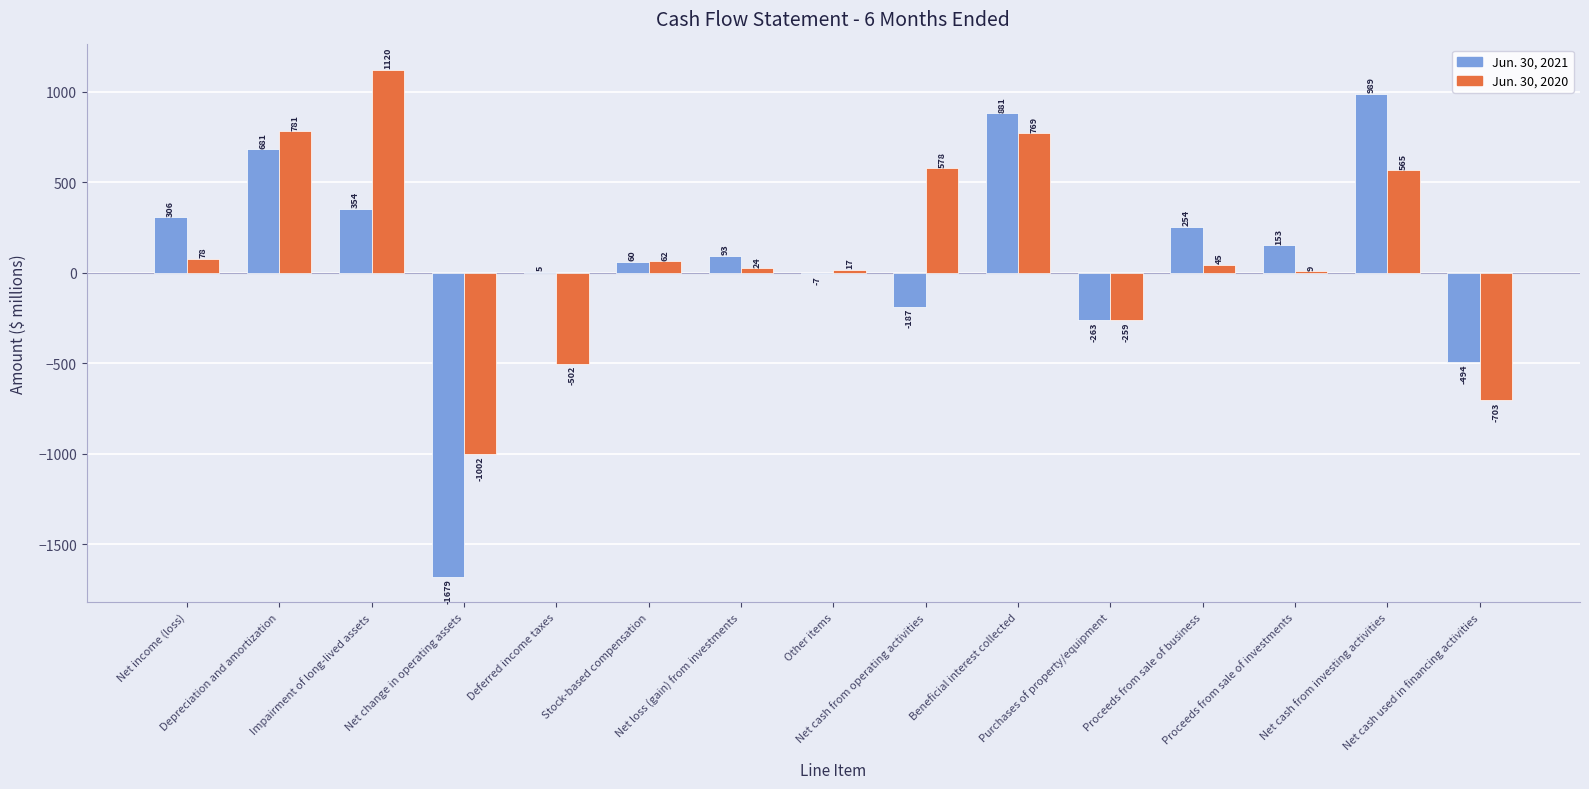

Which label corresponds to the largest value in the chart?

Impairment of long-lived assets